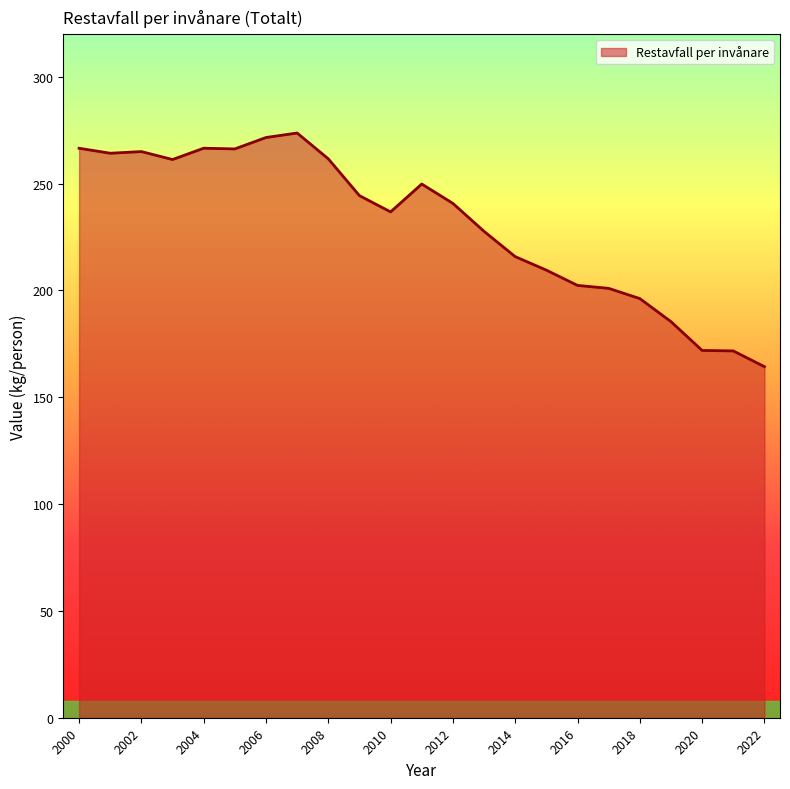

What is the maximum value shown in the chart?

273.7